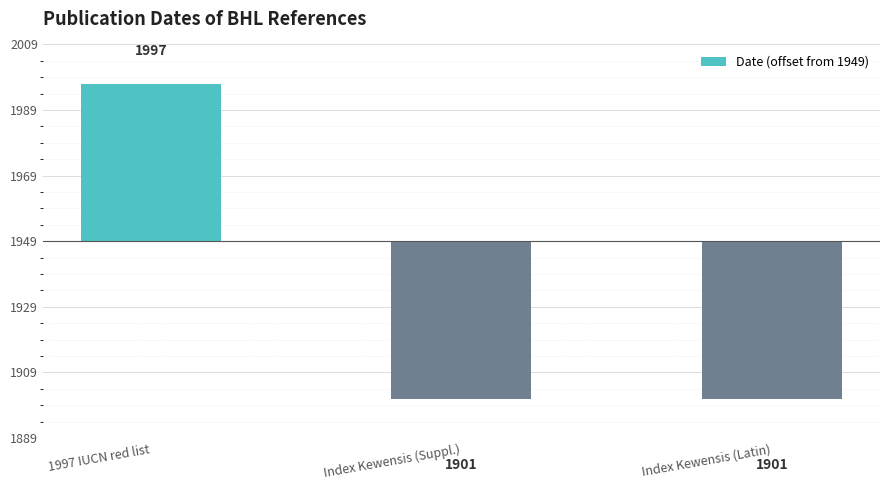

What is the change in value from 1997 IUCN red list to Index Kewensis (Latin)?

-96